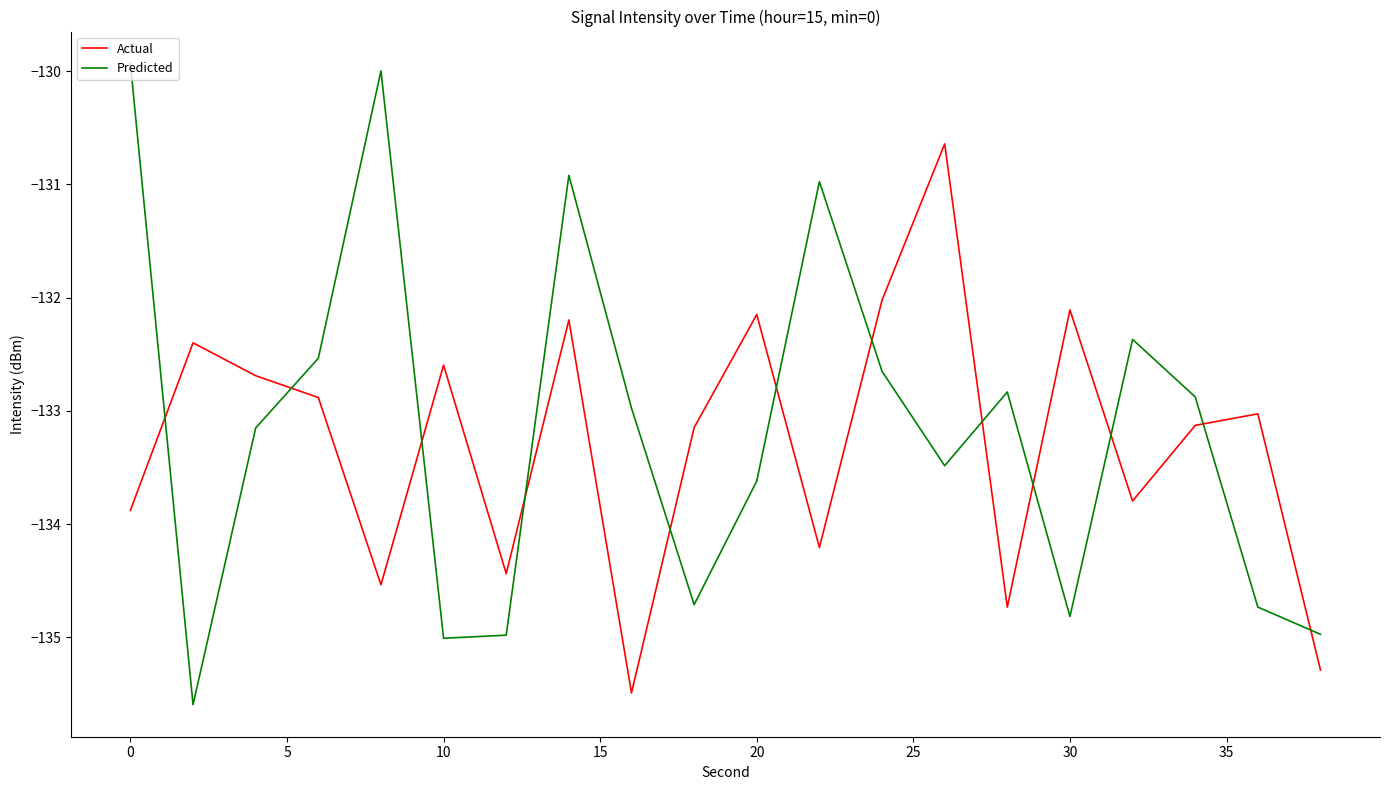

What is the lowest value of the Predicted series?

-135.6